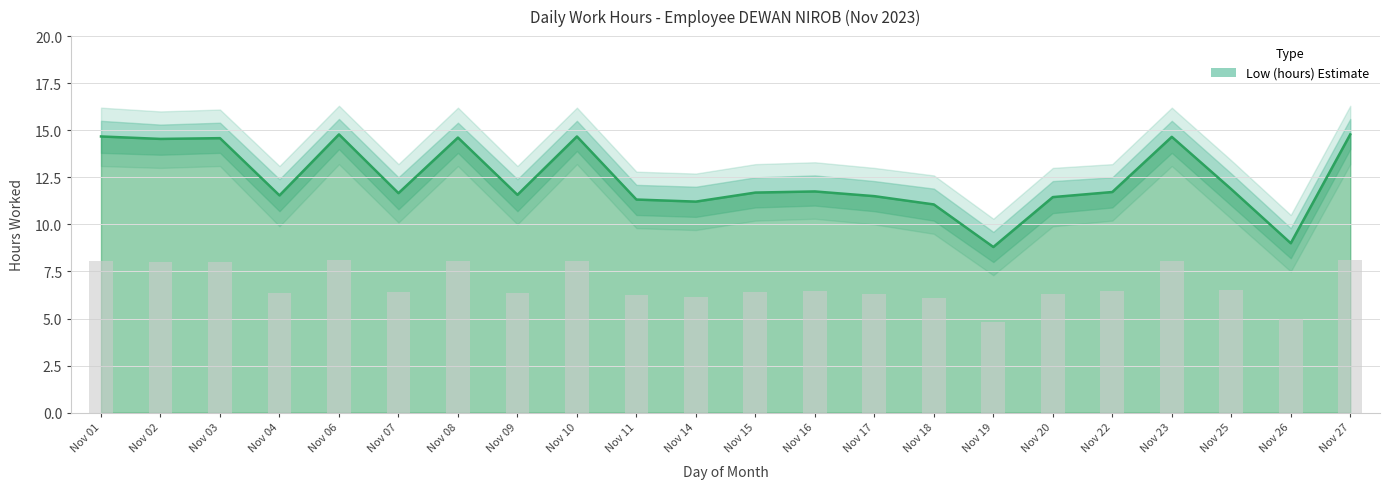

Rank the categories by Low_outer_lower value from highest to lowest.

6, 10, 27, 1, 3, 8, 23, 2, 16, 25, 15, 22, 7, 9, 17, 4, 20, 11, 14, 18, 26, 19